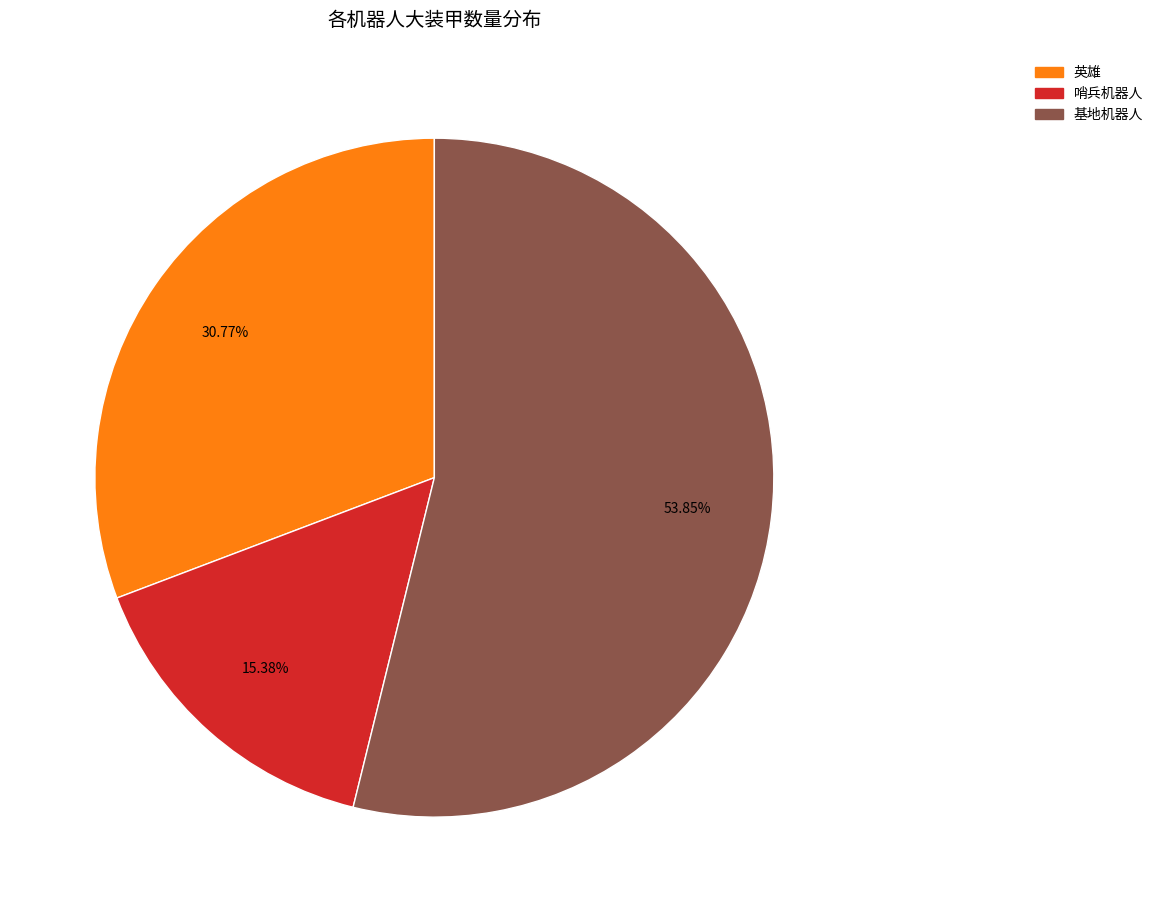

Is there any slice that represents more than half of the pie?

Yes